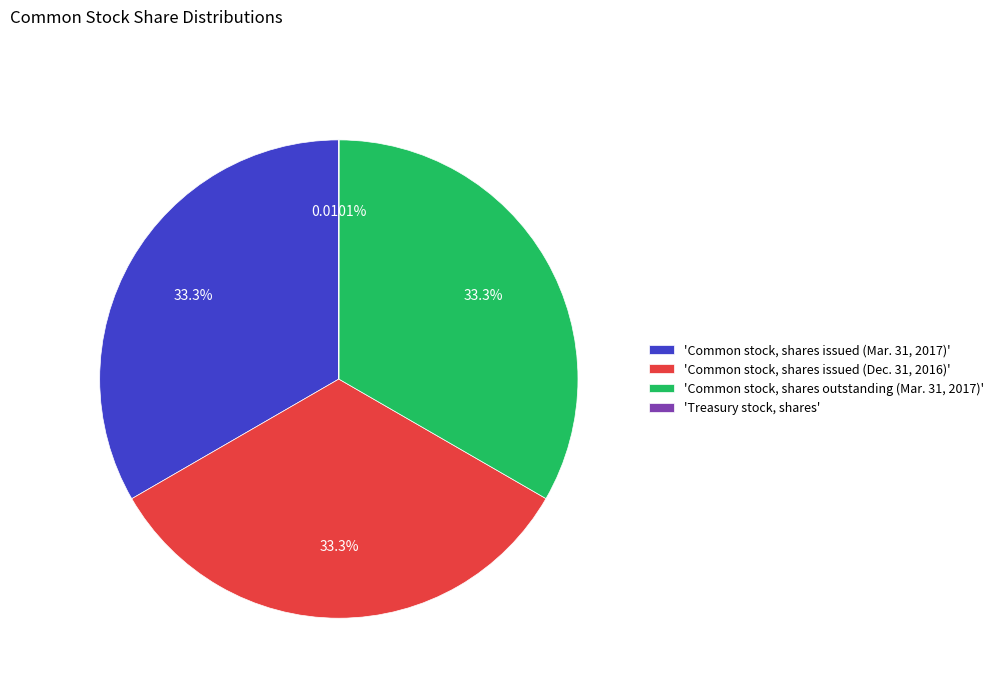

Is there any slice that represents more than half of the pie?

No